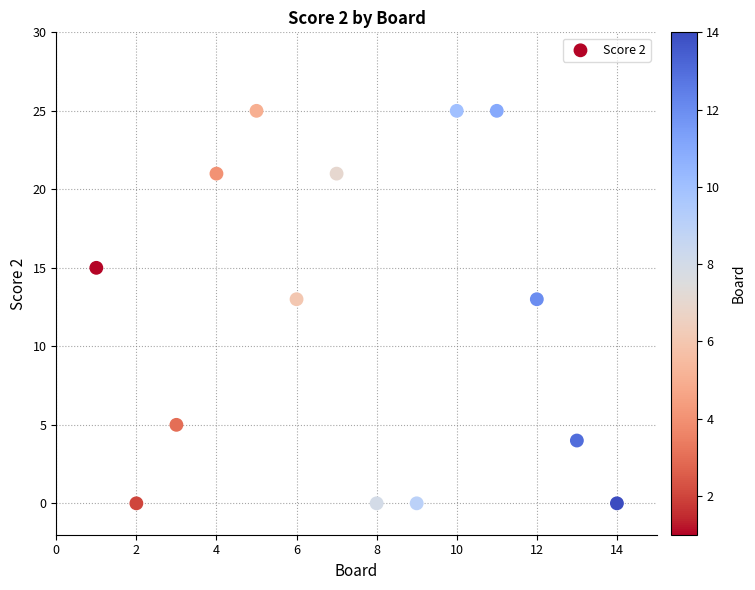

What is the range of X values (max minus min)?

13